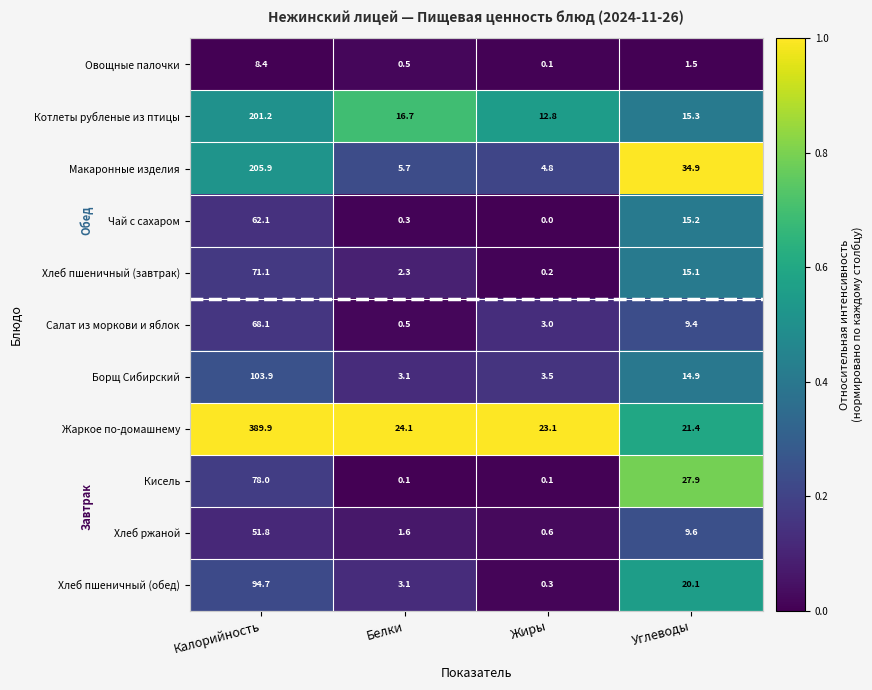

At Углеводы, list the series in order from largest to smallest.

Макаронные изделия, Кисель, Жаркое по-домашнему, Хлеб пшеничный (обед), Котлеты рубленые из птицы, Чай с сахаром, Хлеб пшеничный (завтрак), Борщ Сибирский, Хлеб ржаной, Салат из моркови и яблок, Овощные палочки